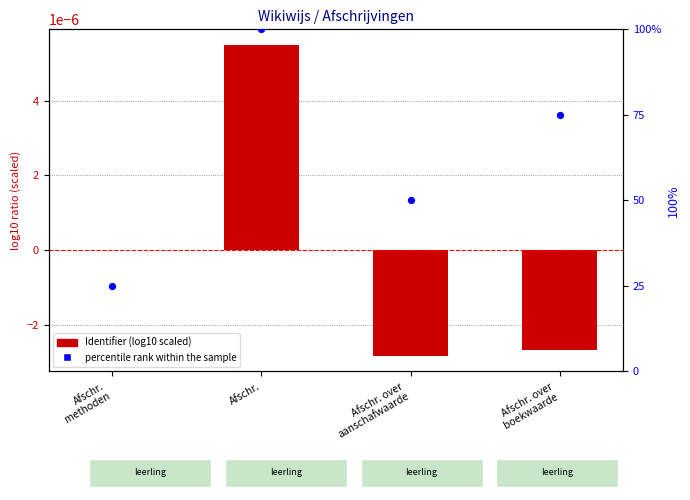

At how many categories does at least one series exceed 30?

3